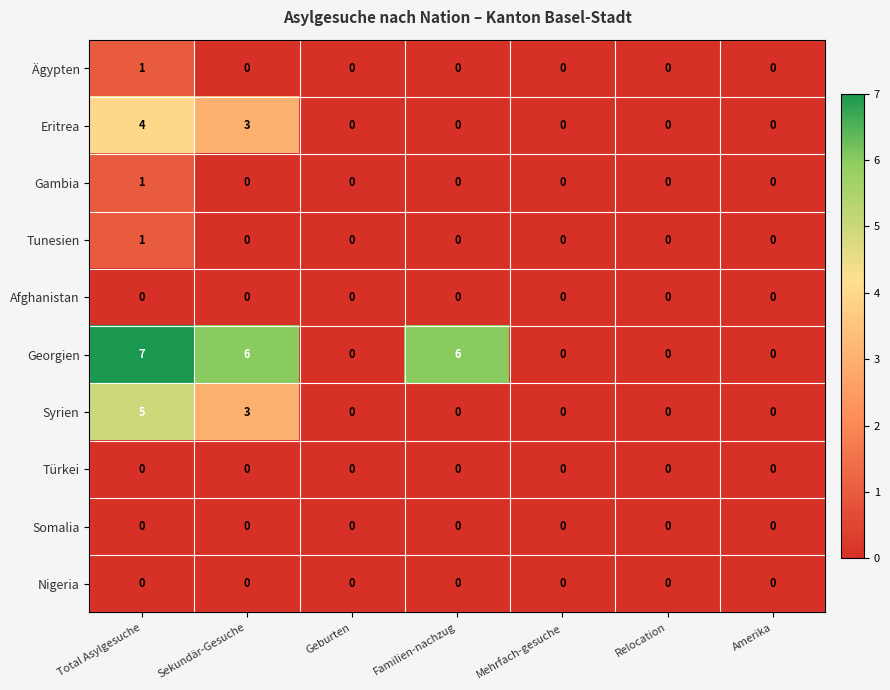

Is it true that Georgien equals 5 at Total Asylgesuche?

False